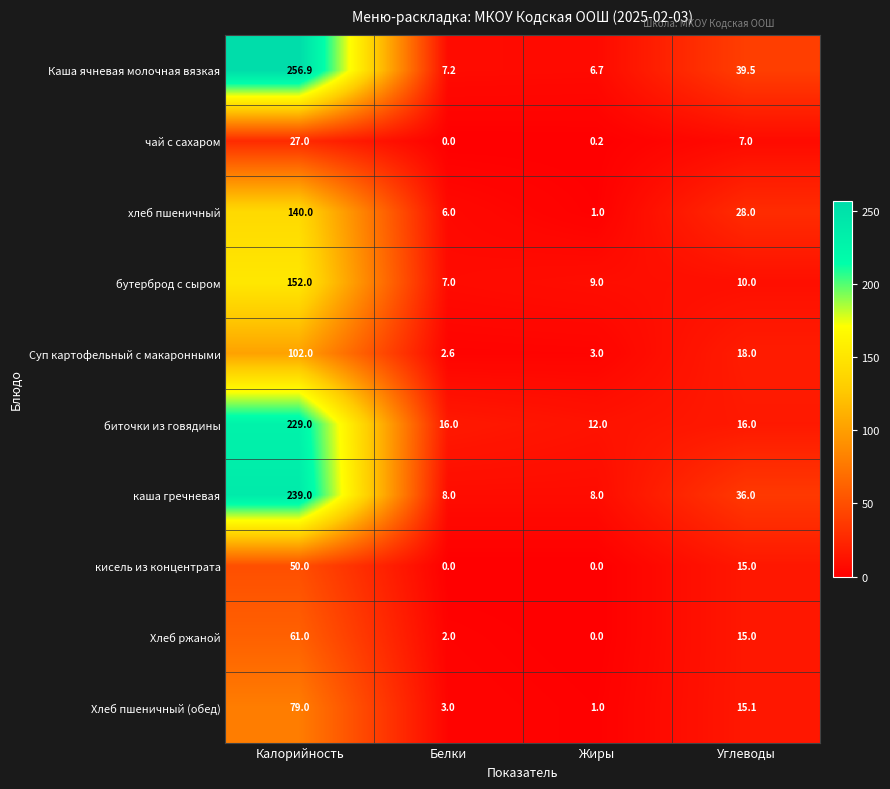

At how many categories does at least one series exceed 41?

1